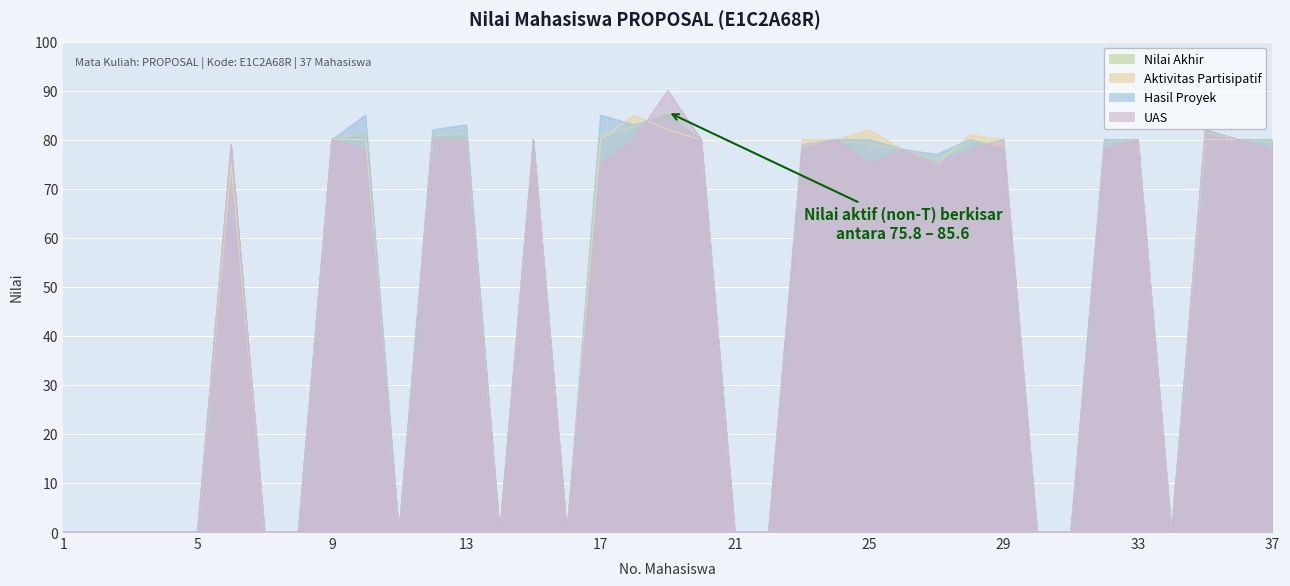

What are all the series names shown in the legend?

Nilai Akhir, Aktivitas Partisipatif, Hasil Proyek, UAS